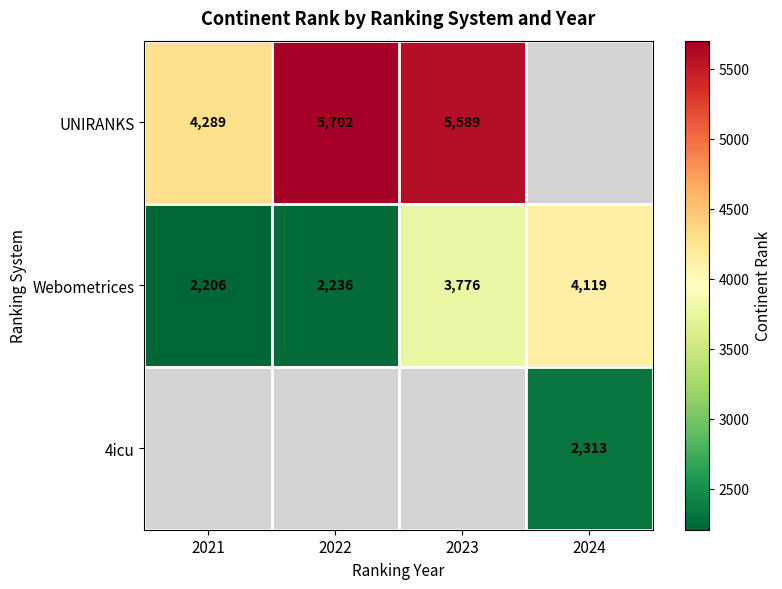

Between 2021 and 2024, which is larger?

2024